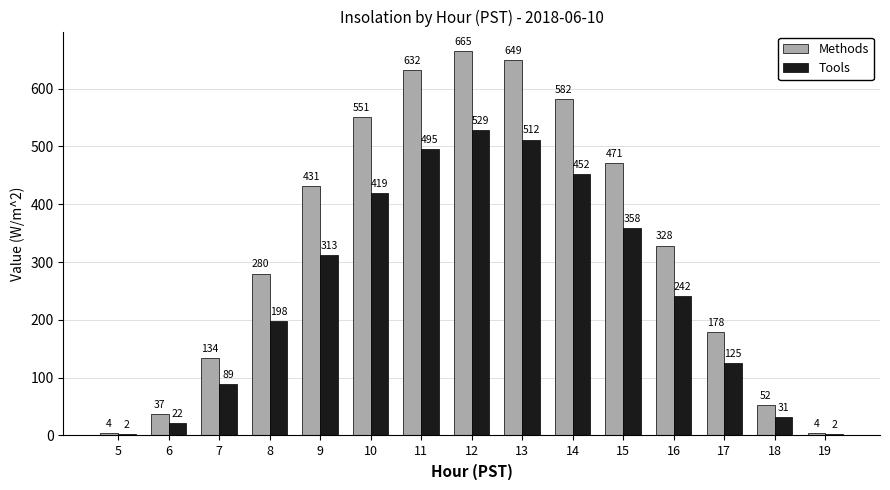

What is the maximum value for Tools?

528.6